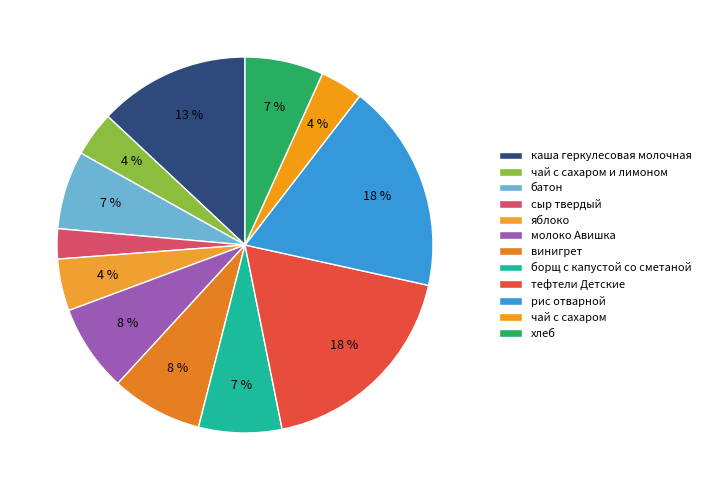

Does чай с сахаром represent more than half of the total?

No